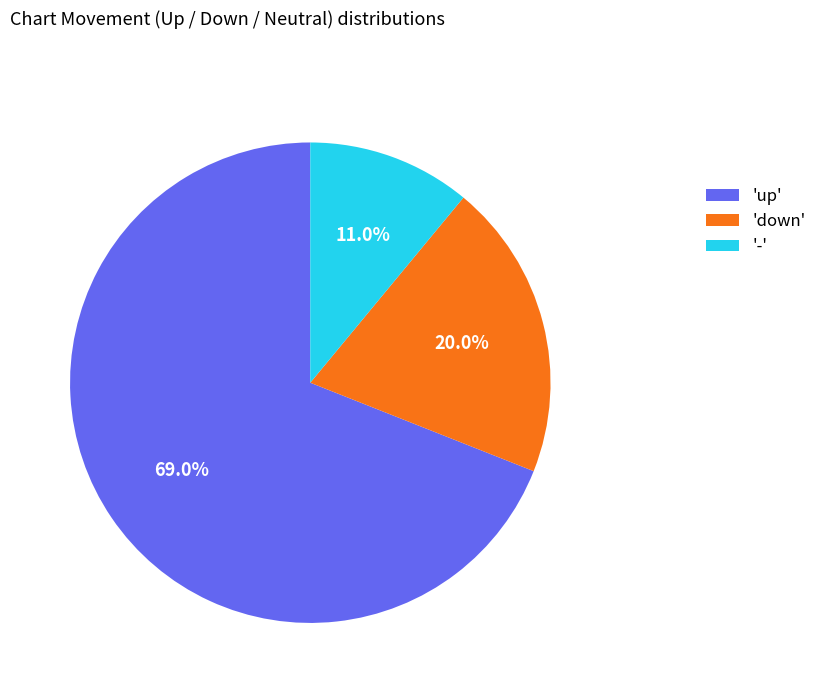

How many slices are in this pie chart?

3